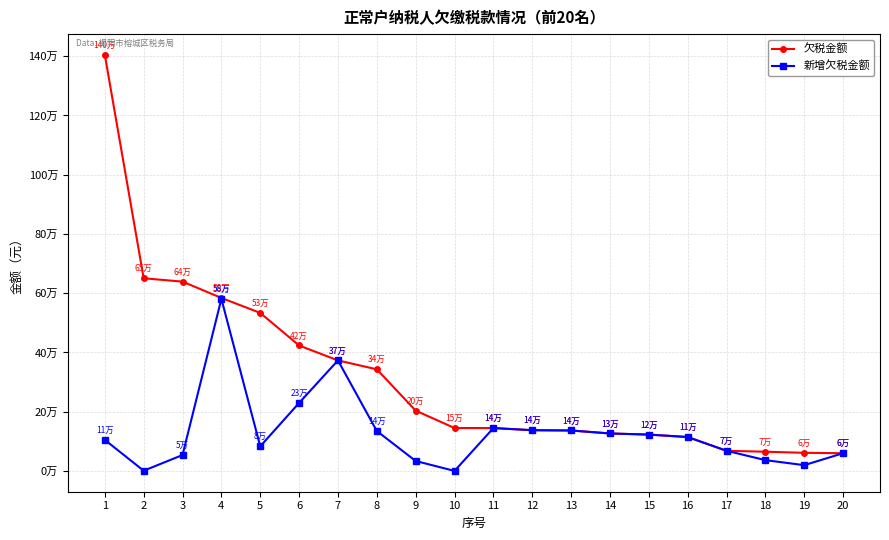

At which category is the sum across all series the highest?

1